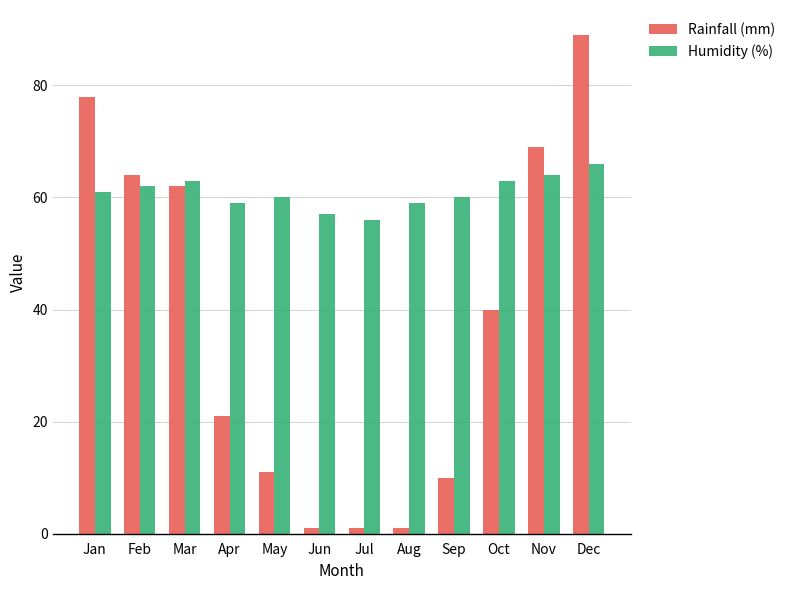

What is the approximate value of Rainfall (mm) at Nov, to the nearest 10?

70